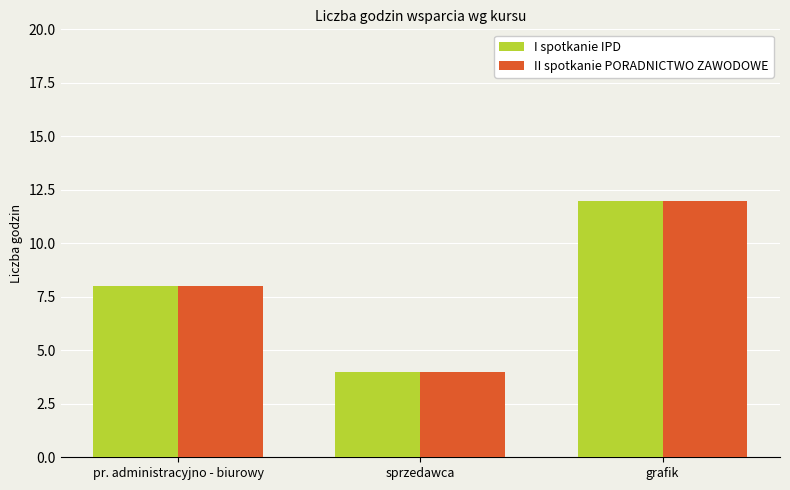

True or false: II spotkanie PORADNICTWO ZAWODOWE has a value of 2 at sprzedawca.

False